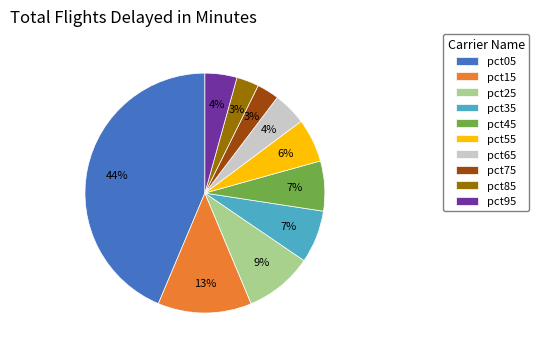

Between pct95 and pct75, which is larger?

pct95